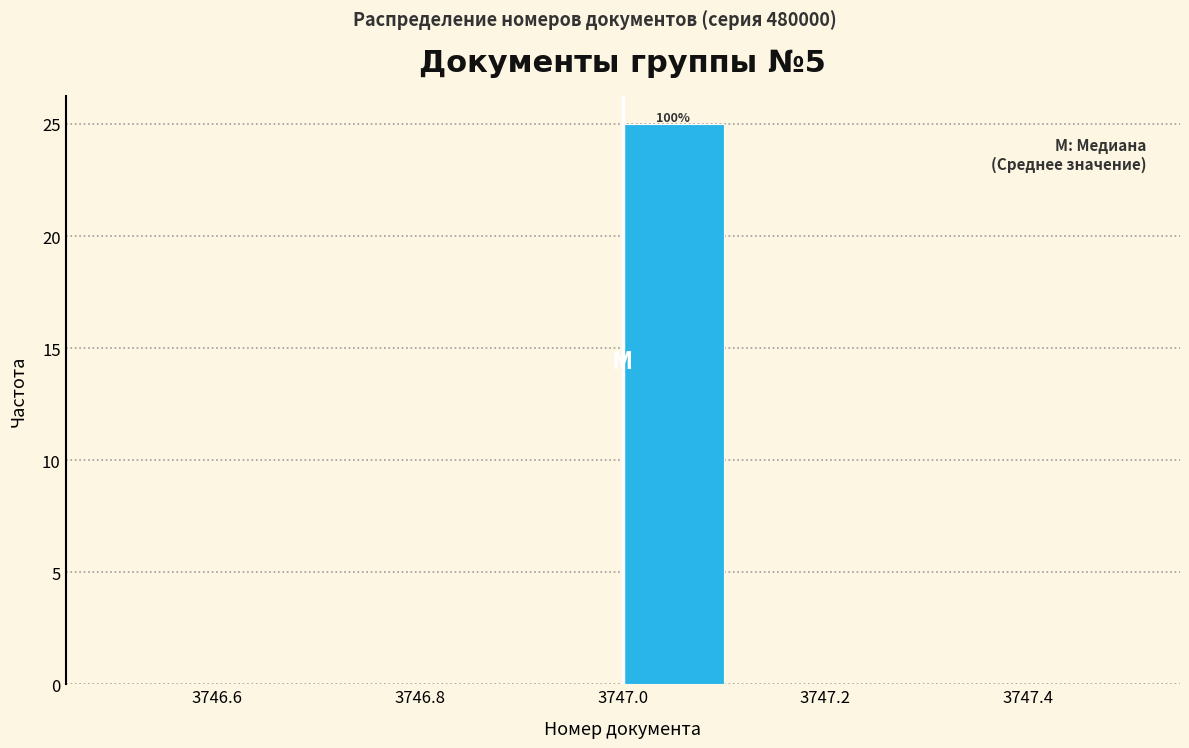

Over which range of the x-axis is the bar tallest?

3747.0 to 3747.1